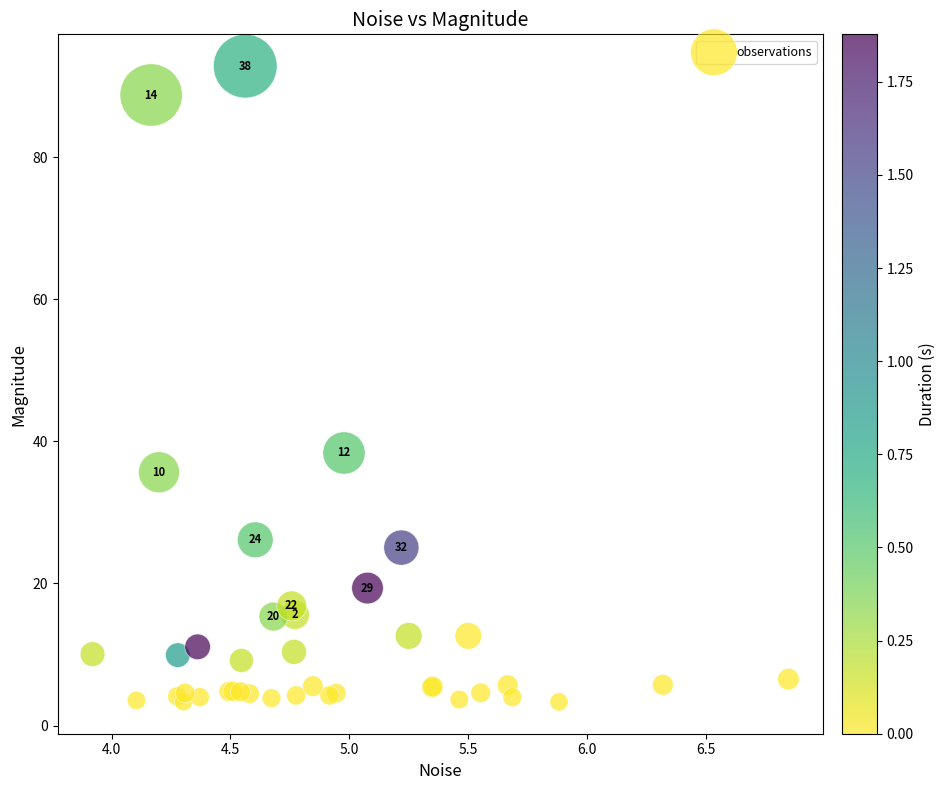

What Y value in the scatter plot is closest to 48?

38.4